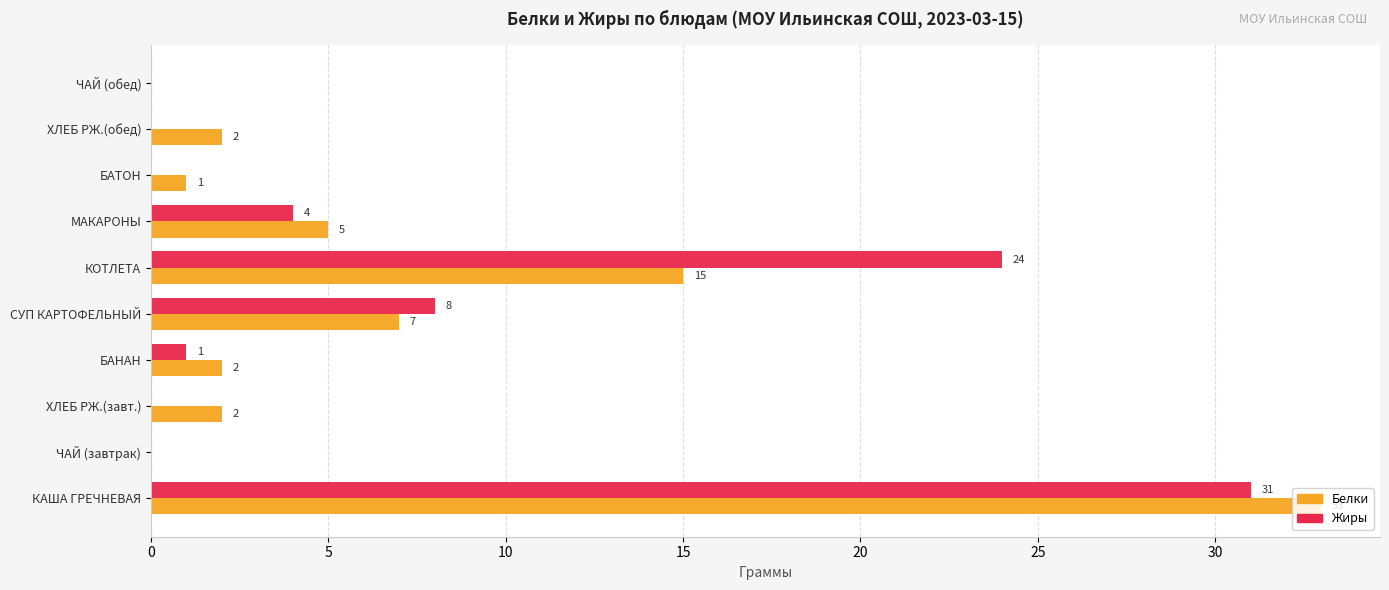

At which category is the sum across all series the highest?

КАША ГРЕЧНЕВАЯ